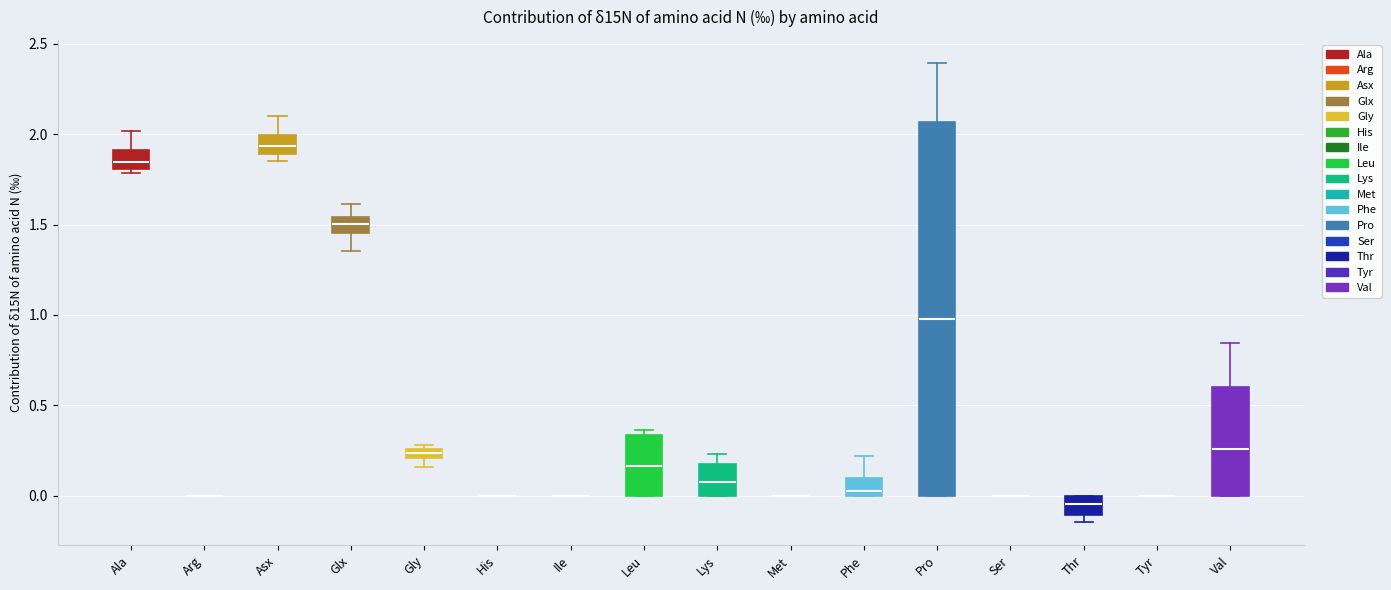

Comparing the boxes themselves (not the whiskers), which one is the tallest?

Pro